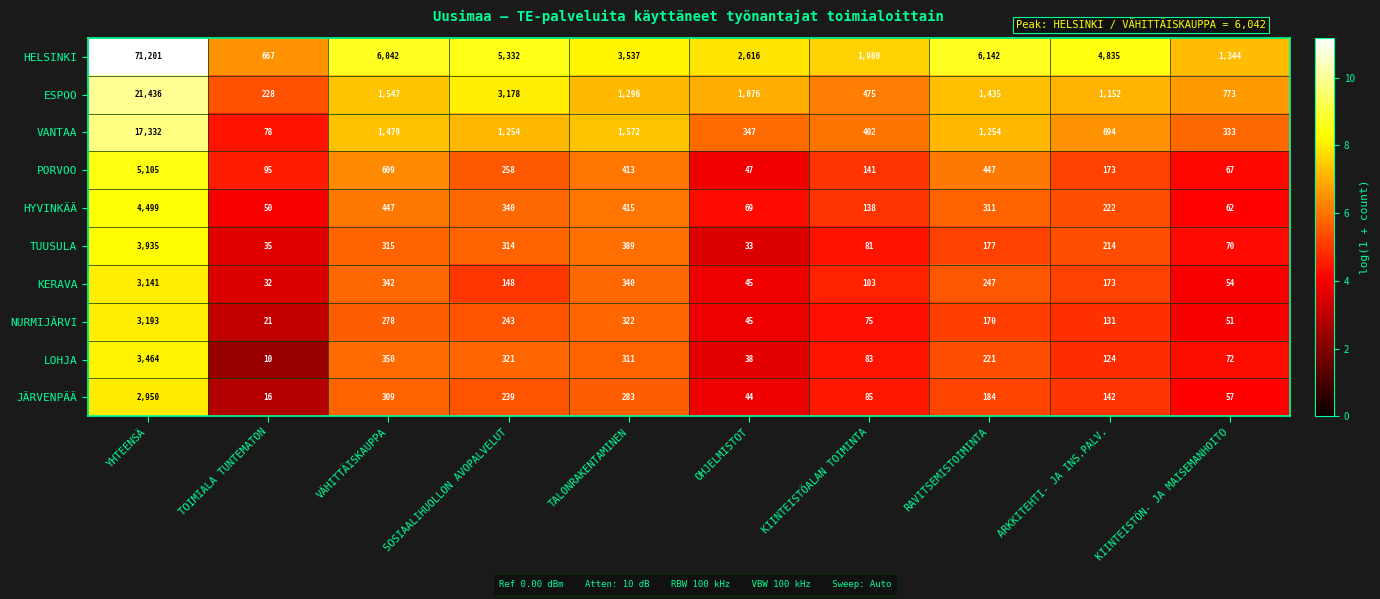

At KIINTEISTÖALAN TOIMINTA, list the series in order from smallest to largest.

NURMIJÄRVI, TUUSULA, LOHJA, JÄRVENPÄÄ, KERAVA, HYVINKÄÄ, PORVOO, VANTAA, ESPOO, HELSINKI